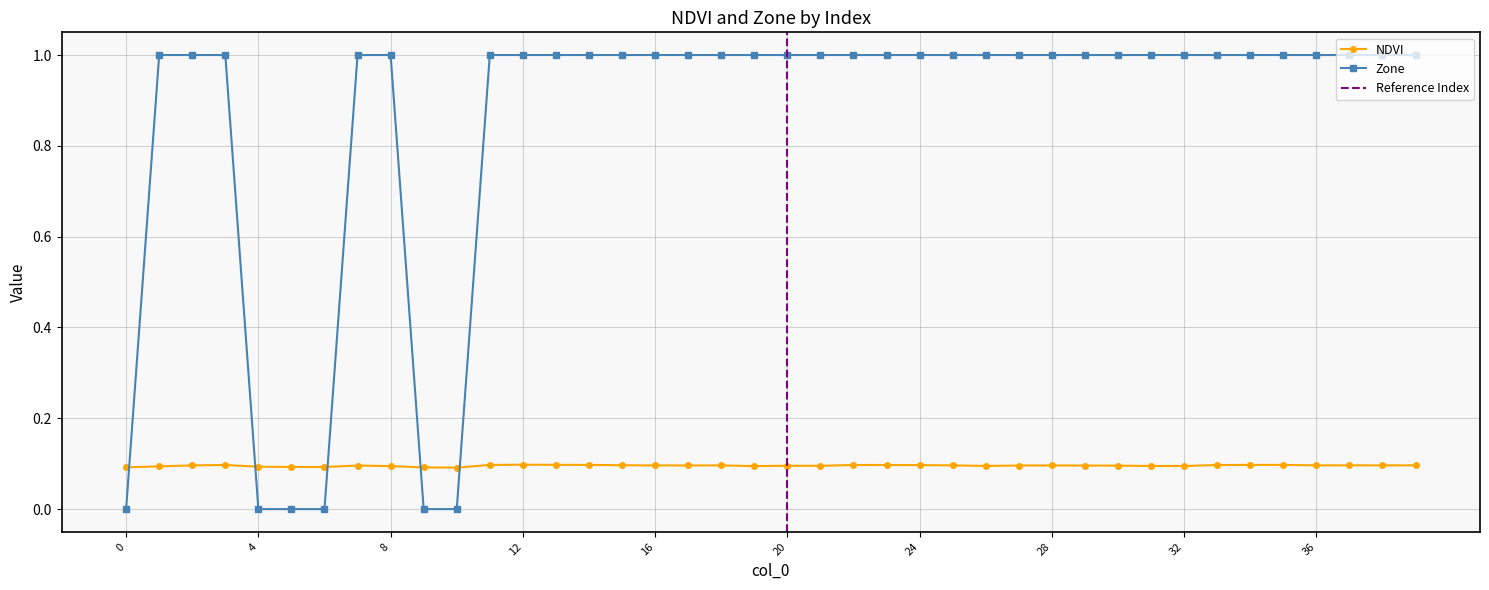

Reading right to left, extract all data points from this chart.

39=0.1	38=0.1	37=0.1	36=0.1	35=0.1	34=0.1	33=0.1	32=0.1	31=0.1	30=0.1	29=0.1	28=0.1	27=0.1	26=0.1	25=0.1	24=0.1	23=0.1	22=0.1	21=0.1	20=0.1	19=0.1	18=0.1	17=0.1	16=0.1	15=0.1	14=0.1	13=0.1	12=0.1	11=0.1	10=0.1	9=0.1	8=0.1	7=0.1	6=0.1	5=0.1	4=0.1	3=0.1	2=0.1	1=0.1	0=0.1